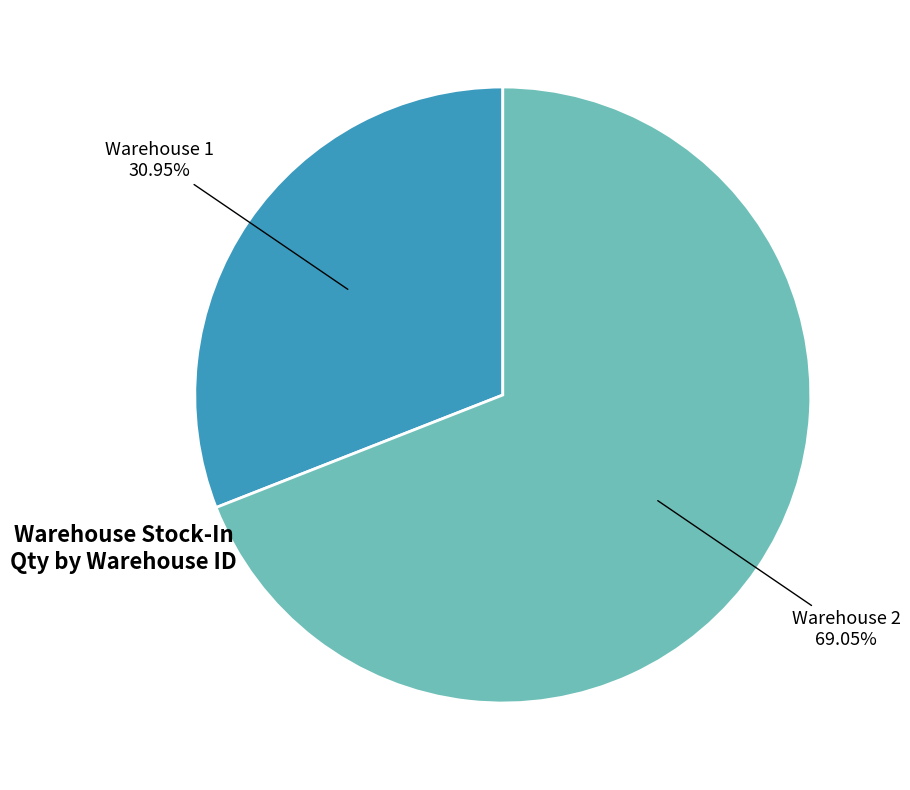

Does Warehouse 1 represent more than half of the total?

No